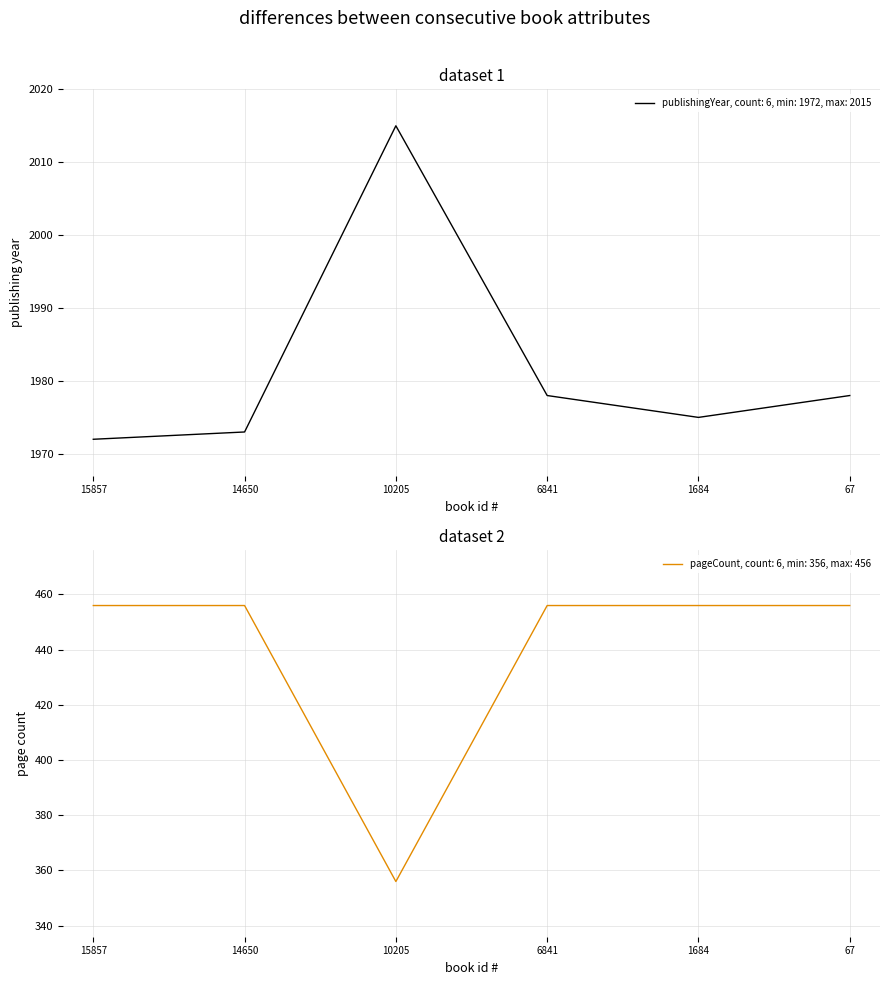

Which has a higher value, 6841 or 10205?

10205